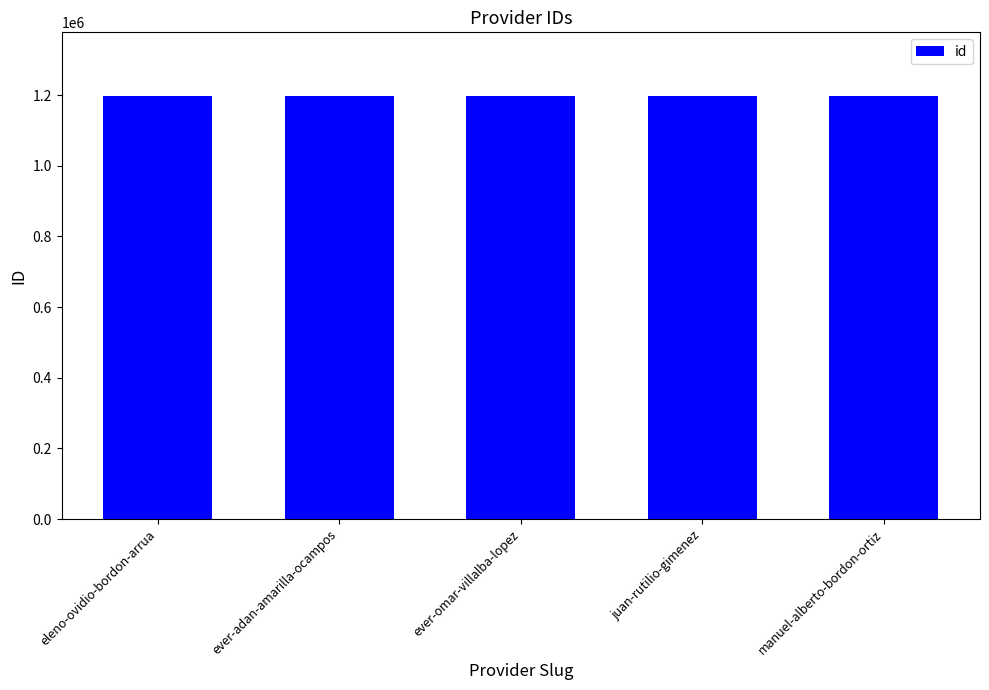

What is the label of the 5th bar from the left?

manuel-alberto-bordon-ortiz